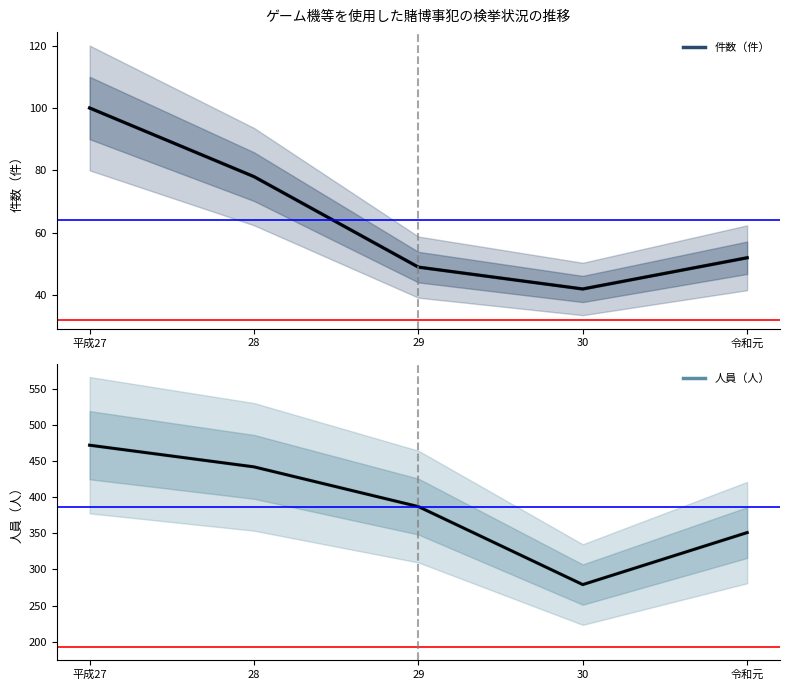

How many values in the 人員（人） series exceed 387?

2